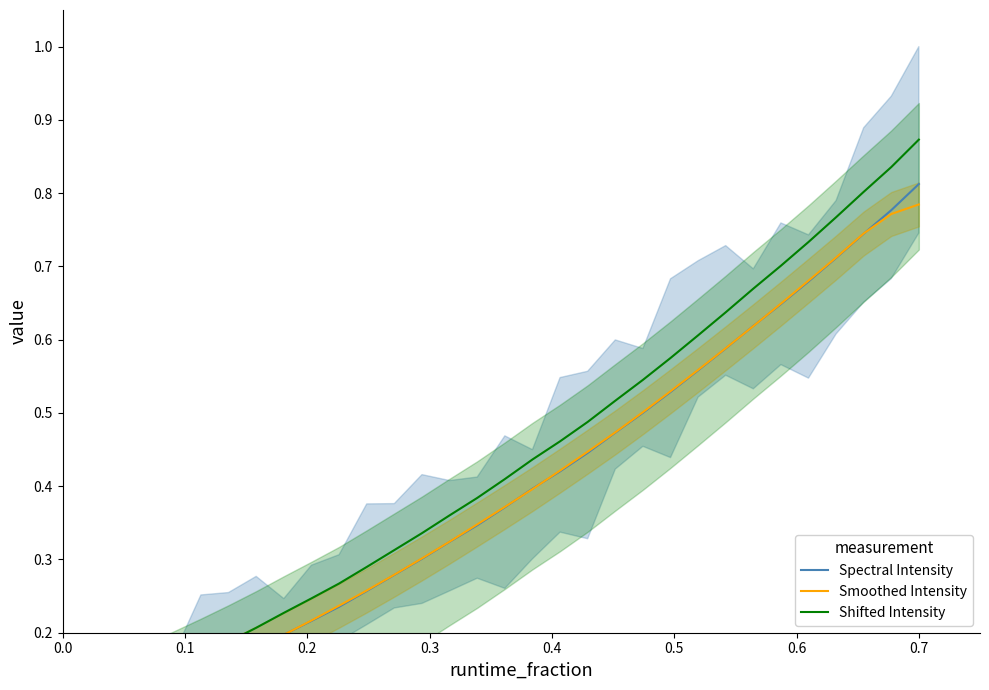

Is the value of Spectral Intensity at 0.8 greater than the value of Smoothed Intensity at 24?

No